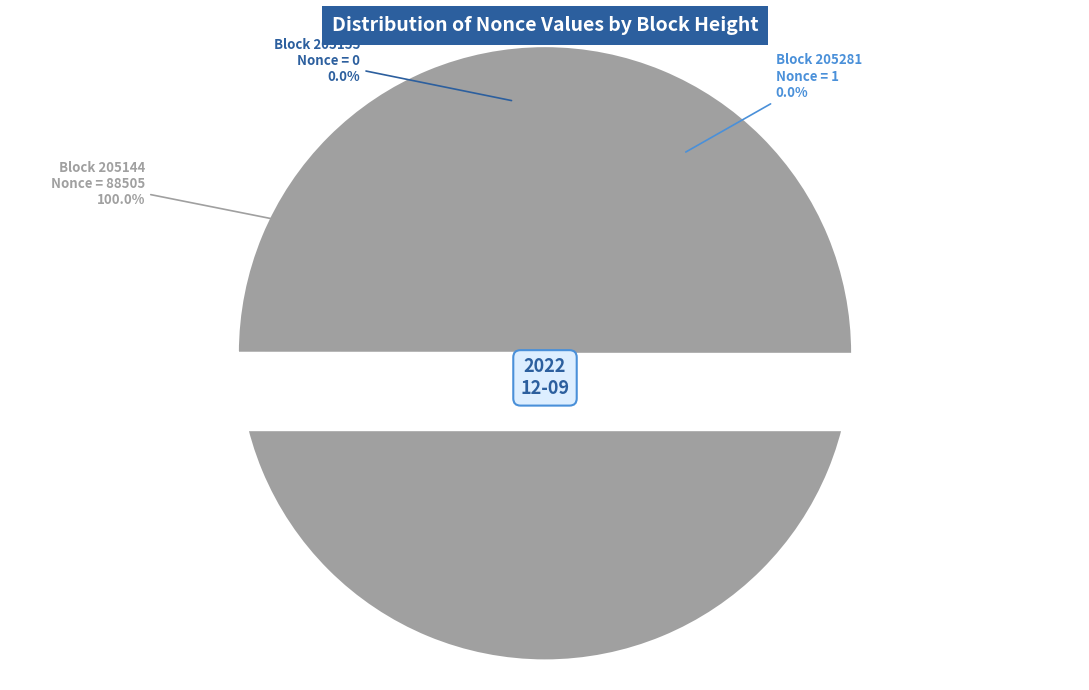

Count the number of slices in the pie.

3